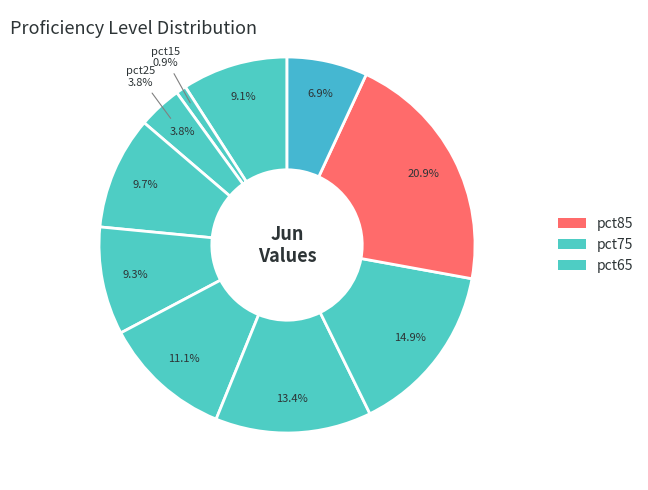

To the nearest percent, what is the average slice percentage?

10%